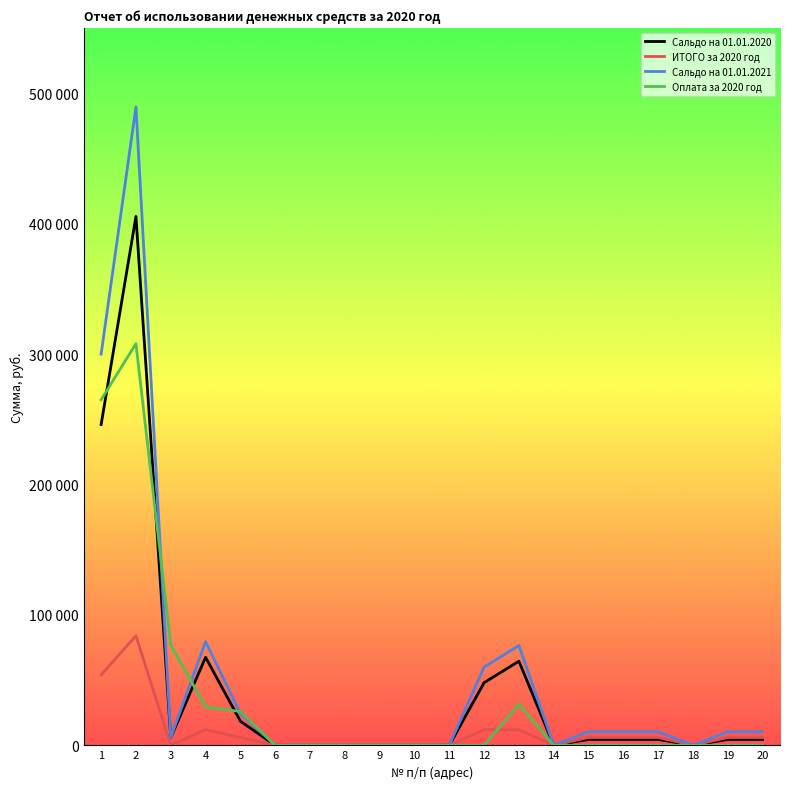

Rank the series by their average value, from highest to lowest.

Сальдо на 01.01.2021, Сальдо на 01.01.2020, Оплата за 2020 год, ИТОГО за 2020 год